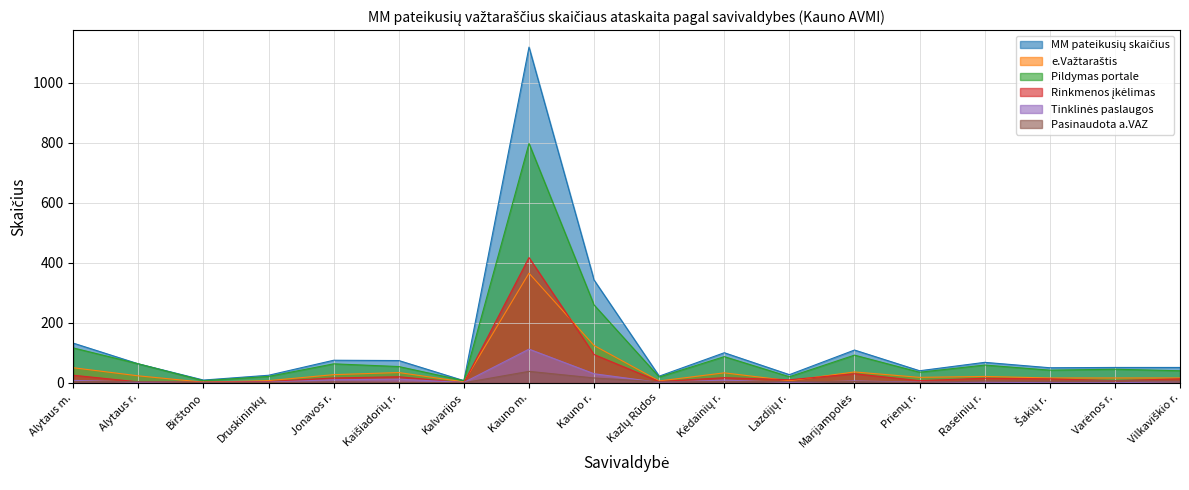

What value does the Pildymas portale series have at Birštono, to the nearest 10?

10